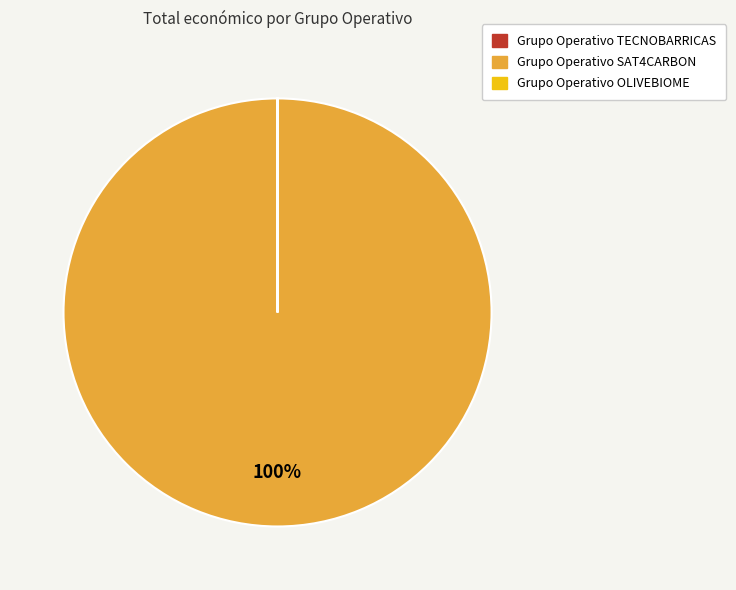

Is there any slice that represents more than half of the pie?

Yes